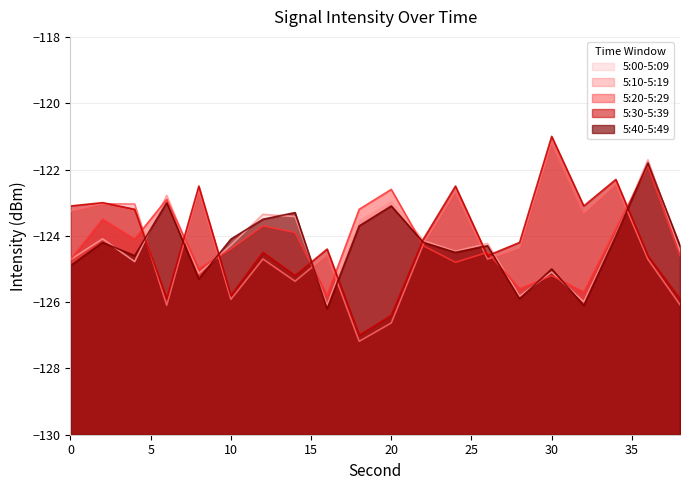

Reading right to left, list all the values displayed in this chart.

5:00-5:09: -124.5	-121.7	-124.0	-126.0	-125.1	-125.8	-124.2	-124.5	-124.1	-123.0	-123.5	-126.1	-123.4	-123.4	-124.3	-125.1	-122.8	-124.8	-124.1	-124.7
5:10-5:19: -126.1	-124.7	-122.4	-123.3	-121.2	-124.4	-124.7	-122.7	-124.3	-126.6	-127.2	-124.6	-125.4	-124.7	-125.9	-122.6	-126.1	-123.0	-123.0	-123.3
5:20-5:29: -124.6	-121.9	-123.8	-125.7	-125.2	-125.6	-124.5	-124.8	-124.3	-122.6	-123.2	-125.8	-123.9	-123.7	-124.4	-125.0	-122.9	-124.1	-123.5	-124.7
5:30-5:39: -125.9	-124.6	-122.3	-123.1	-121.0	-124.2	-124.6	-122.5	-124.1	-126.4	-127.0	-124.4	-125.2	-124.5	-125.8	-122.5	-125.9	-123.2	-123.0	-123.1
5:40-5:49: -124.3	-121.8	-124.0	-126.1	-125.0	-125.9	-124.3	-124.5	-124.2	-123.1	-123.7	-126.2	-123.3	-123.5	-124.1	-125.3	-123.0	-124.6	-124.2	-124.9